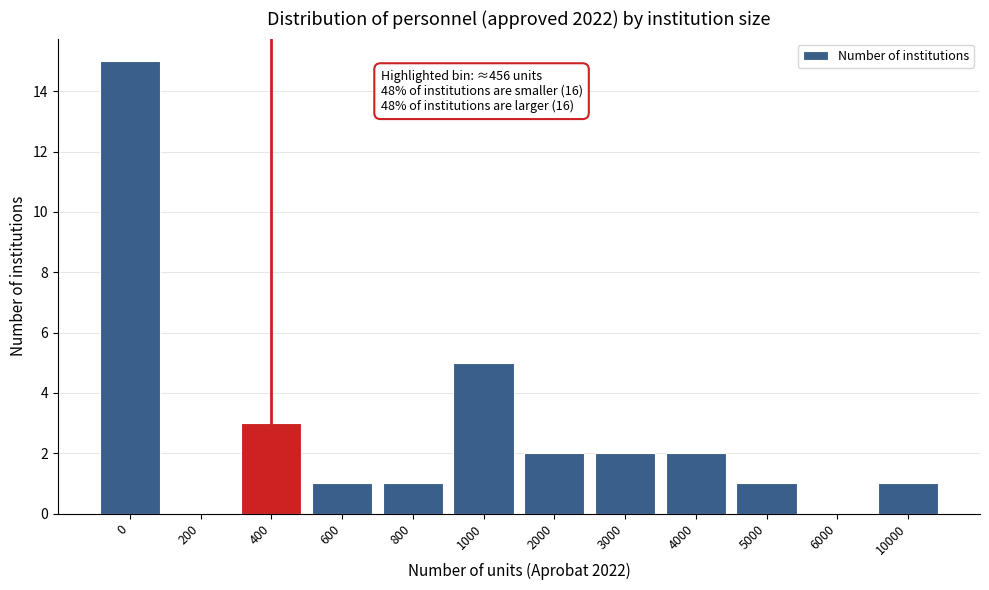

Reading left to right, list all the values displayed in this chart.

0=15	200=0	400=3	600=1	800=1	1000=5	2000=2	3000=2	4000=2	5000=1	6000=0	10000=1